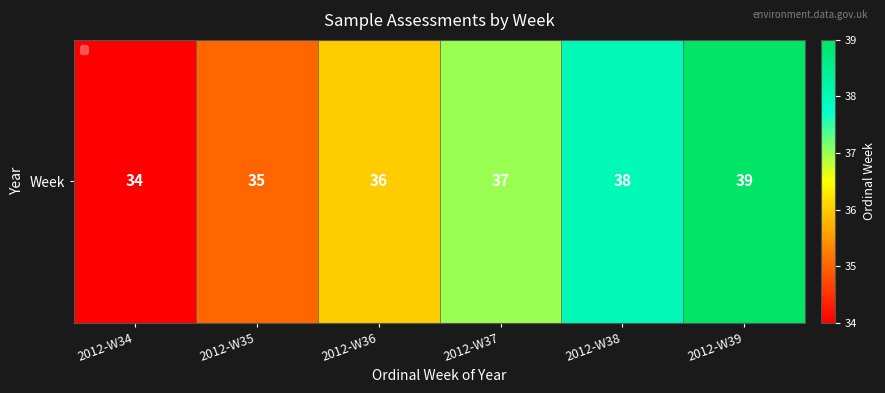

Where does the data first go above 37?

2012-W38